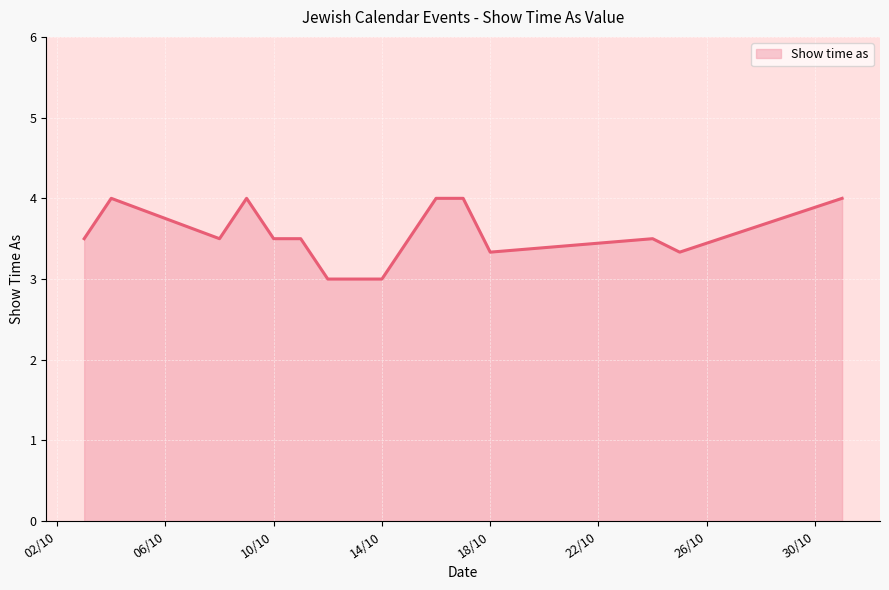

What is the difference between the maximum and minimum values?

1.0